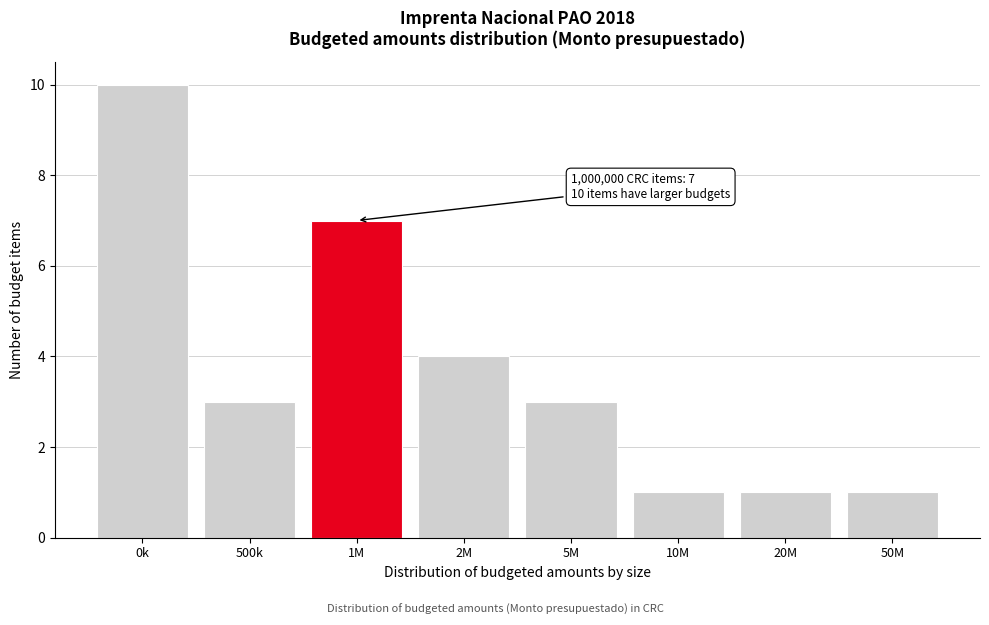

Reading left to right, list all the values displayed in this chart.

10	3	7	4	3	1	1	1